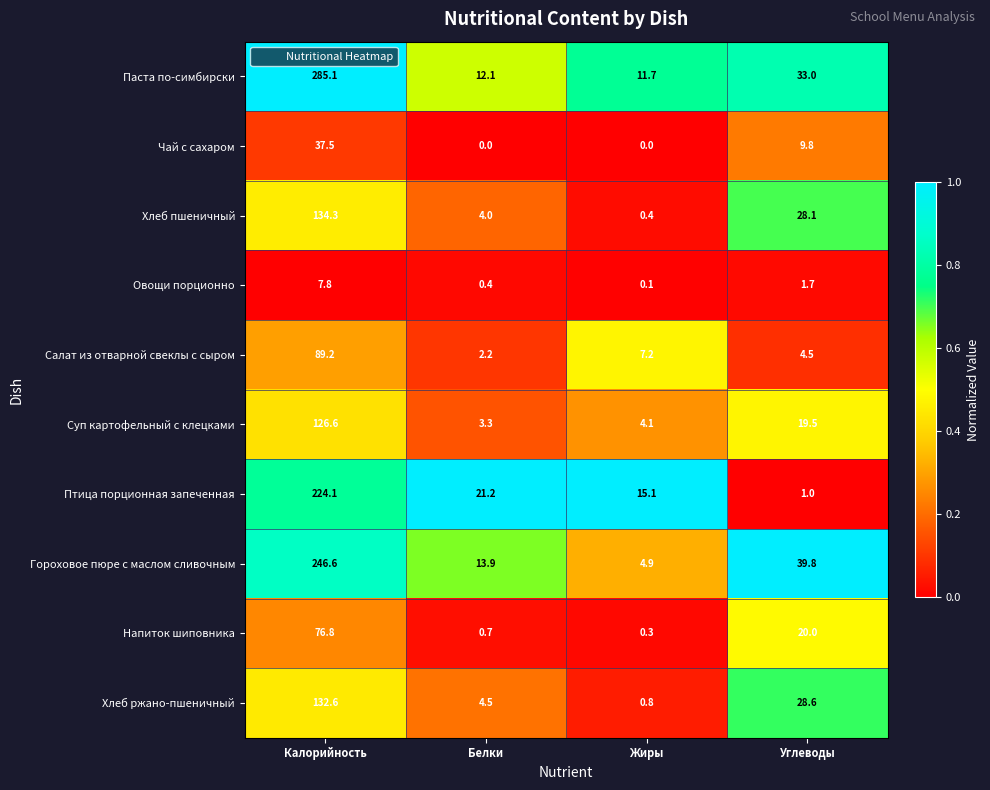

What is the greatest value displayed?

285.1